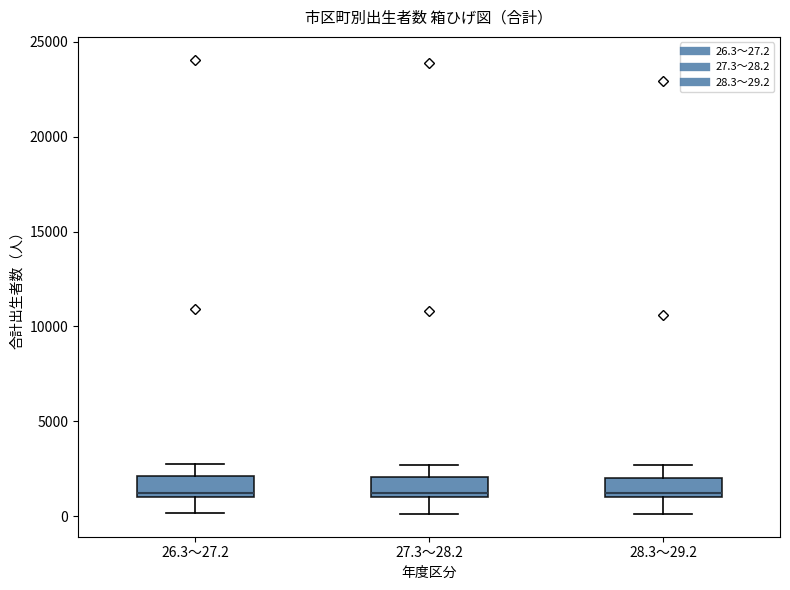

Reading left to right, read every box against the y-axis: the position of its median line, the range the box covers, and the ends of its whiskers. The values are not printed on the chart, so give them approximately, as read against the axis.

26.3～27.2: median 1000 (just above the box's lower edge), box 1000 to 2000, whiskers 0 to 2500
27.3～28.2: median 1000 (just above the box's lower edge), box 1000 to 2000, whiskers 0 to 2500
28.3～29.2: median 1000 (just above the box's lower edge), box 1000 to 2000, whiskers 0 to 2500